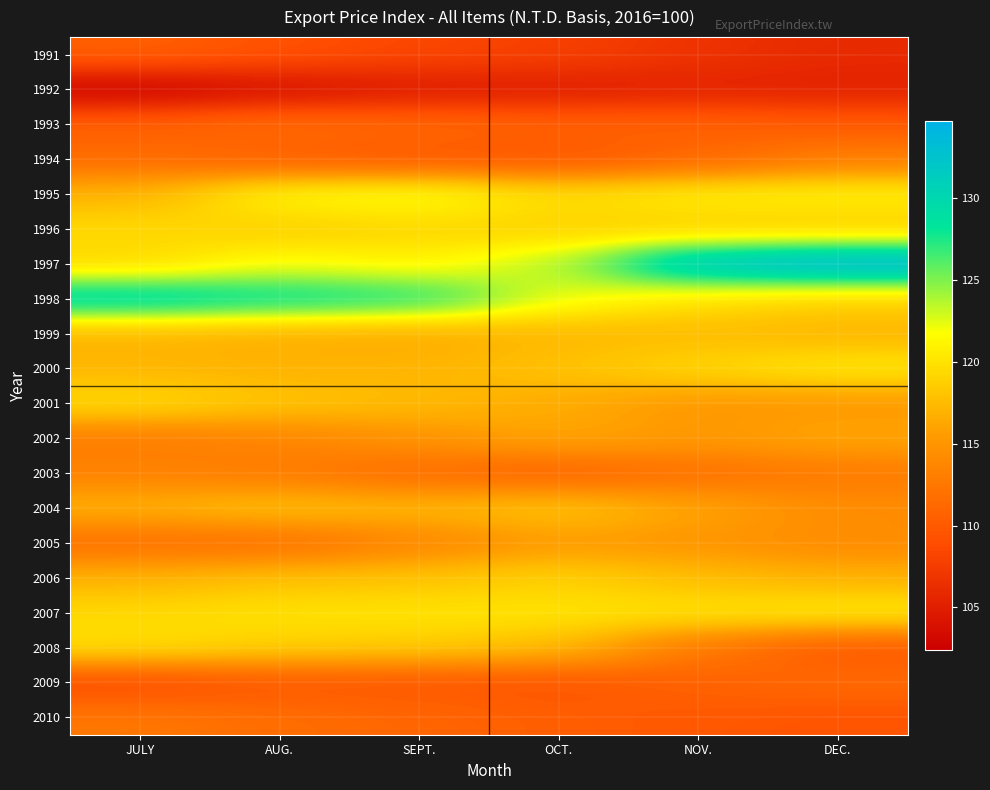

List the series in order of their peak value, highest first.

1997, 1998, 1995, 2007, 2000, 2008, 2001, 1996, 2006, 2004, 1999, 2002, 2005, 2003, 1994, 2010, 1993, 2009, 1991, 1992